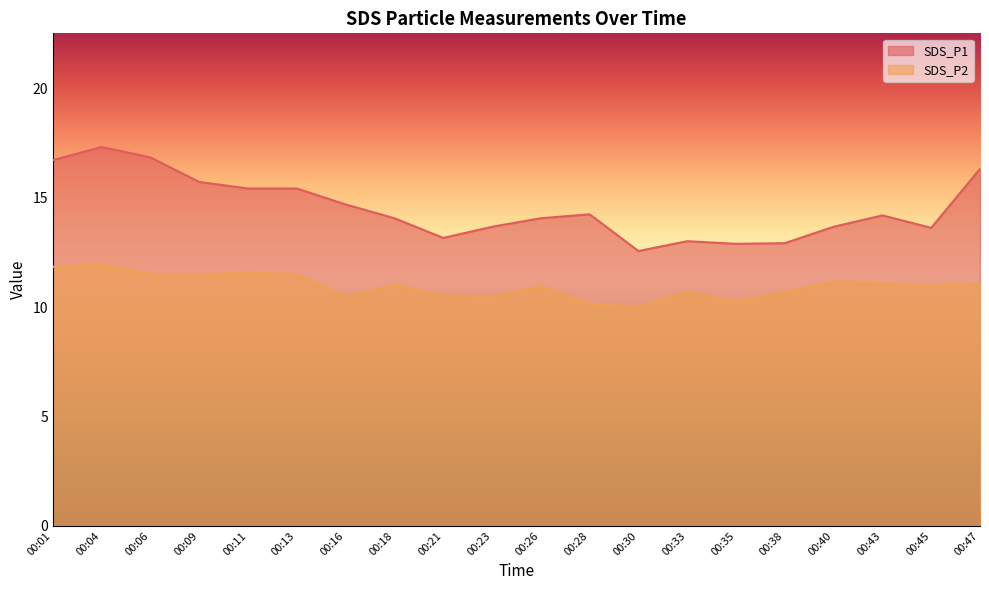

In SDS_P1, how many points are lower than both neighbors (excluding endpoints)?

4